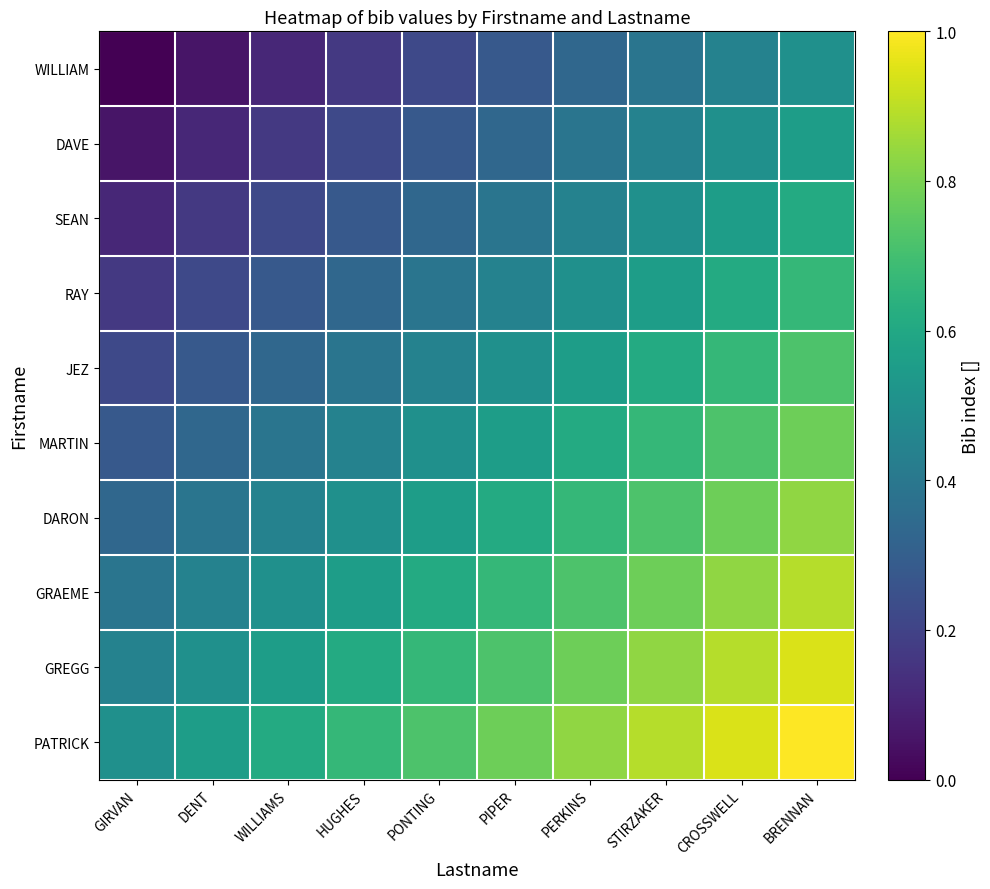

At DENT, list the series in order from smallest to largest.

WILLIAM, DAVE, SEAN, RAY, JEZ, MARTIN, DARON, GRAEME, GREGG, PATRICK